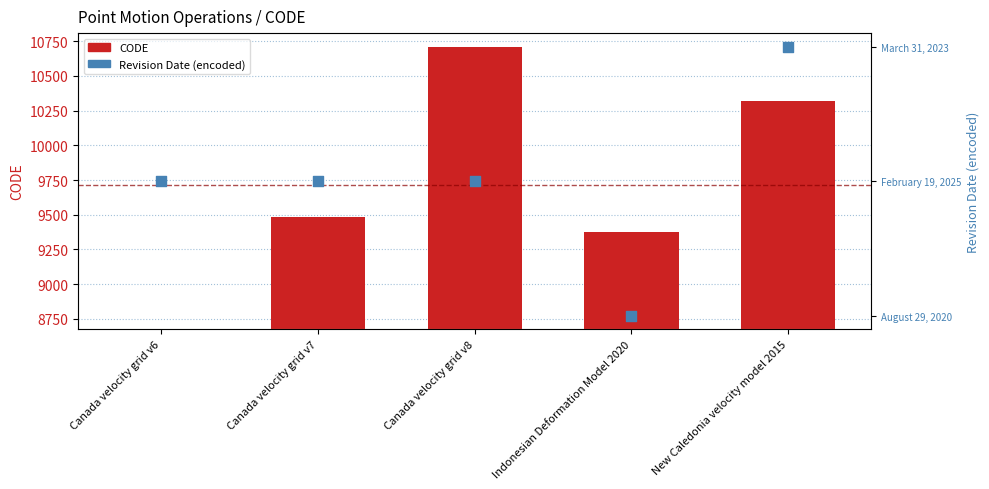

Which series has the largest total across all categories?

CODE